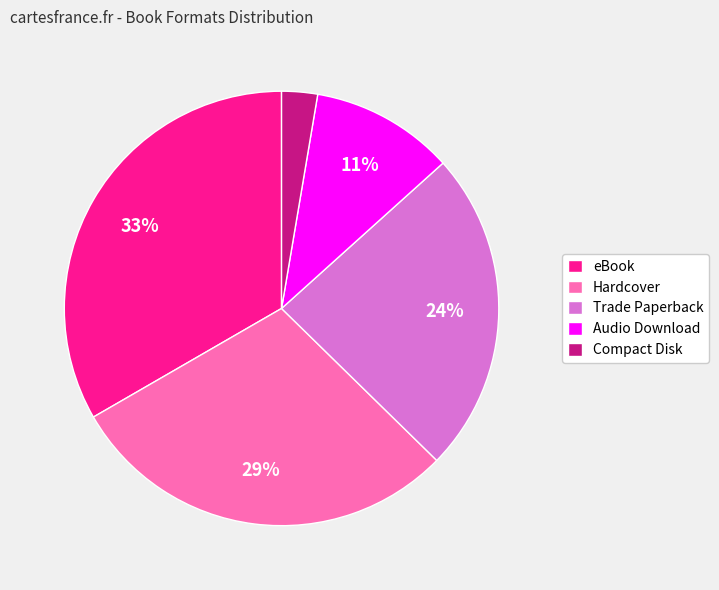

To the nearest percent, what is the combined percentage of eBook and Trade Paperback?

57%